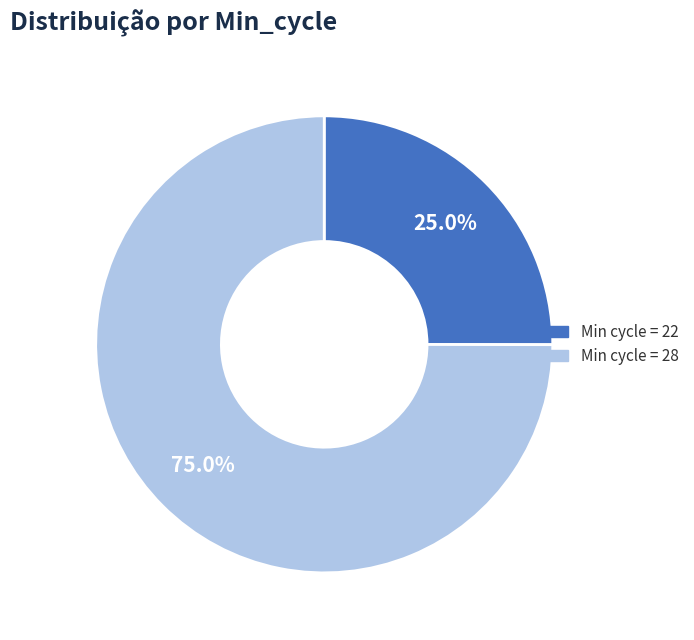

How many segments does this pie chart have?

2